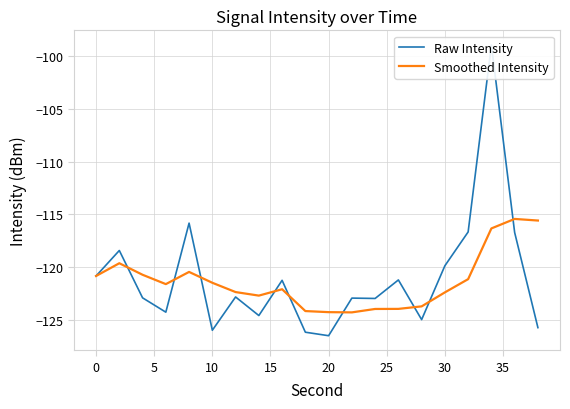

After their last crossing, which series has the higher values: Raw Intensity or Smoothed Intensity?

Smoothed Intensity